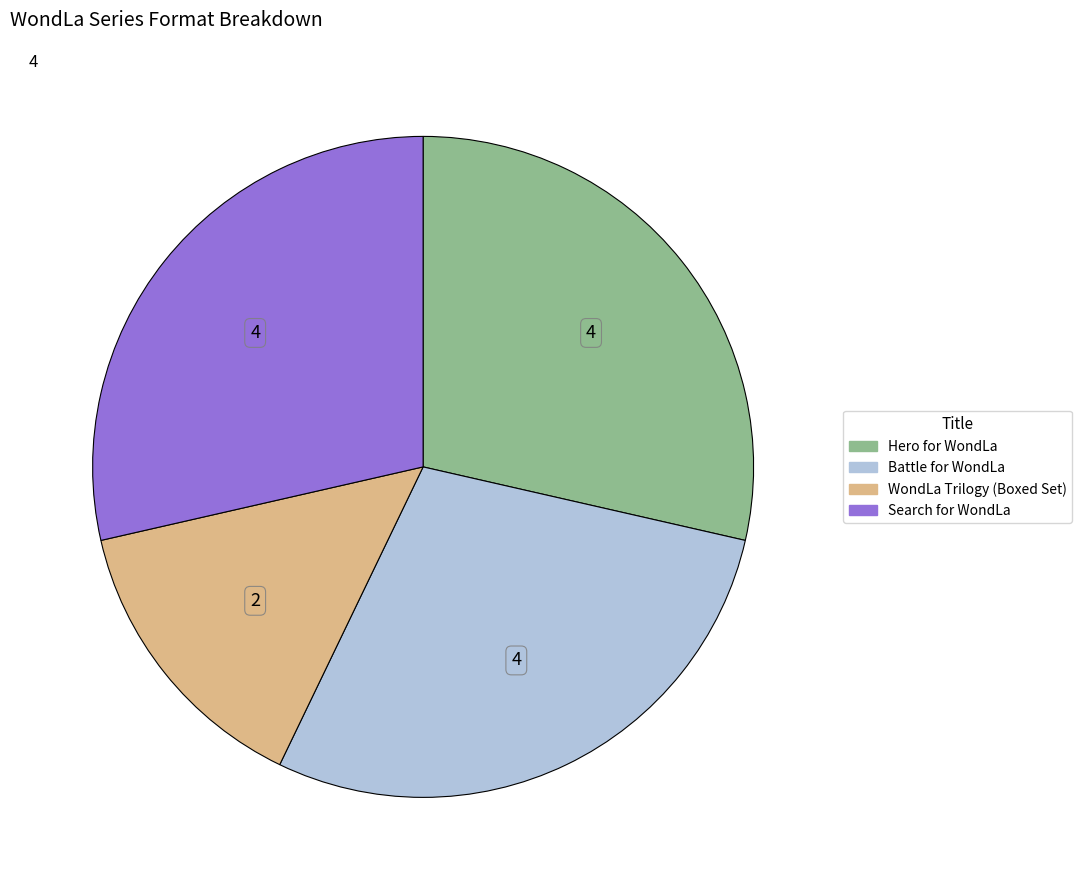

Approximately how many times larger is the value at Hero for WondLa compared to WondLa Trilogy (Boxed Set)?

2.0